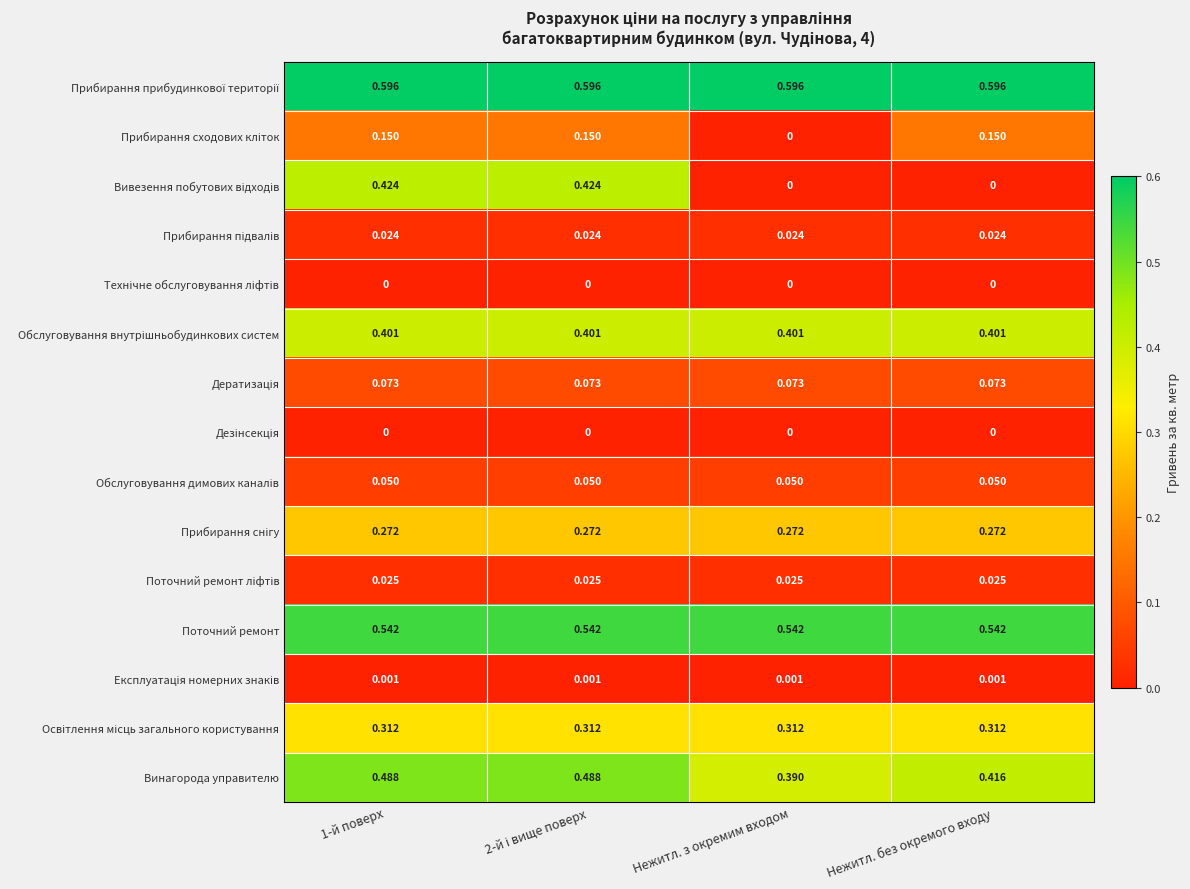

What is the difference between the highest and lowest values at Нежитл. без окремого входу?

0.6